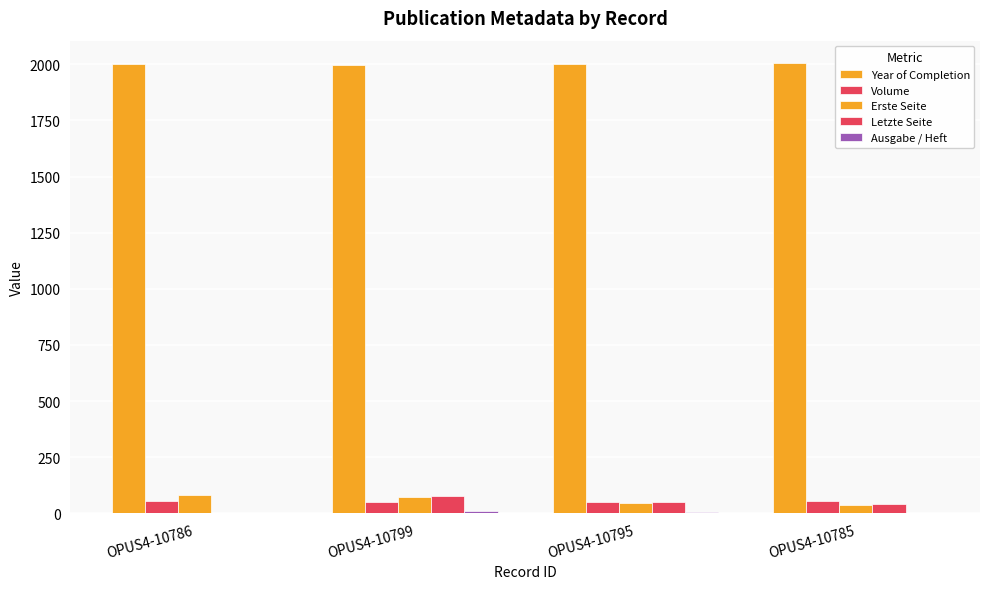

How many groups of bars are there?

4